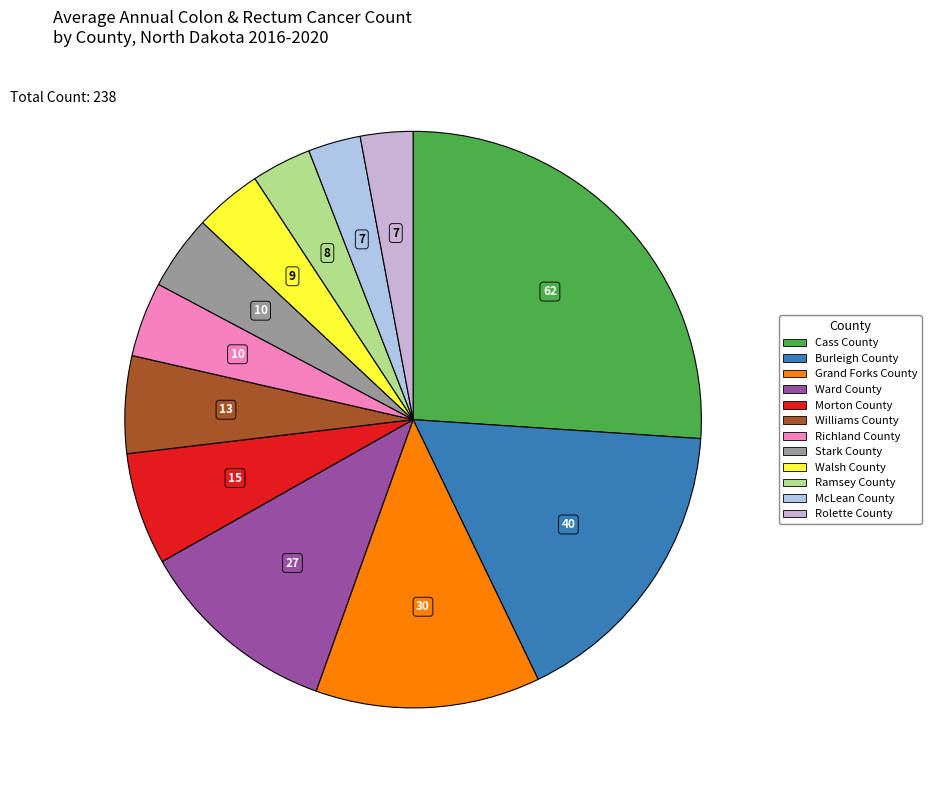

What percentage is the Ward County slice, to the nearest percent?

11%